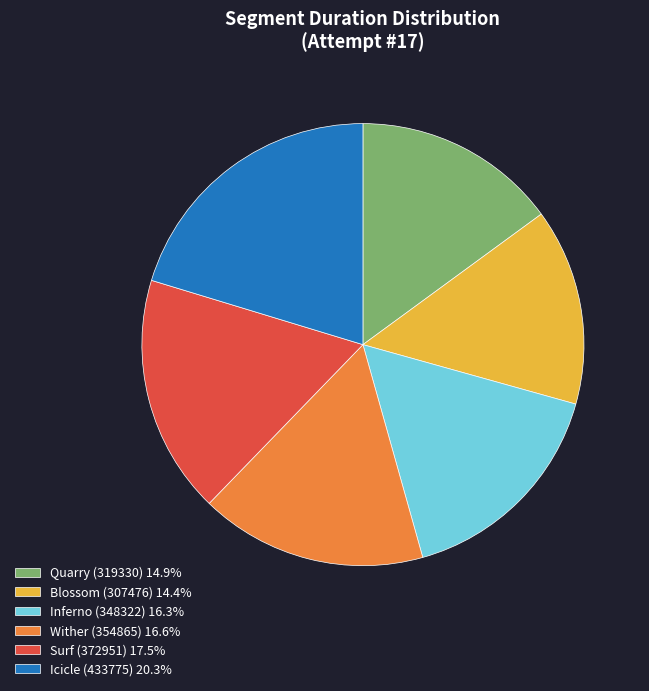

Combined, do Wither (354865) 16.6% and Surf (372951) 17.5% account for over 50%?

No